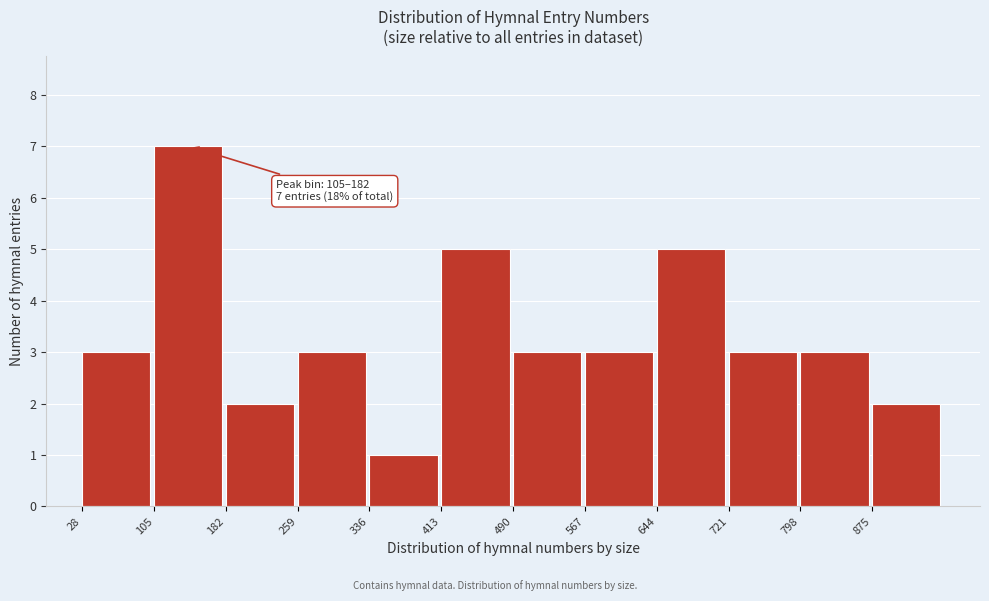

Over which range of the x-axis is the bar tallest?

105 to 182